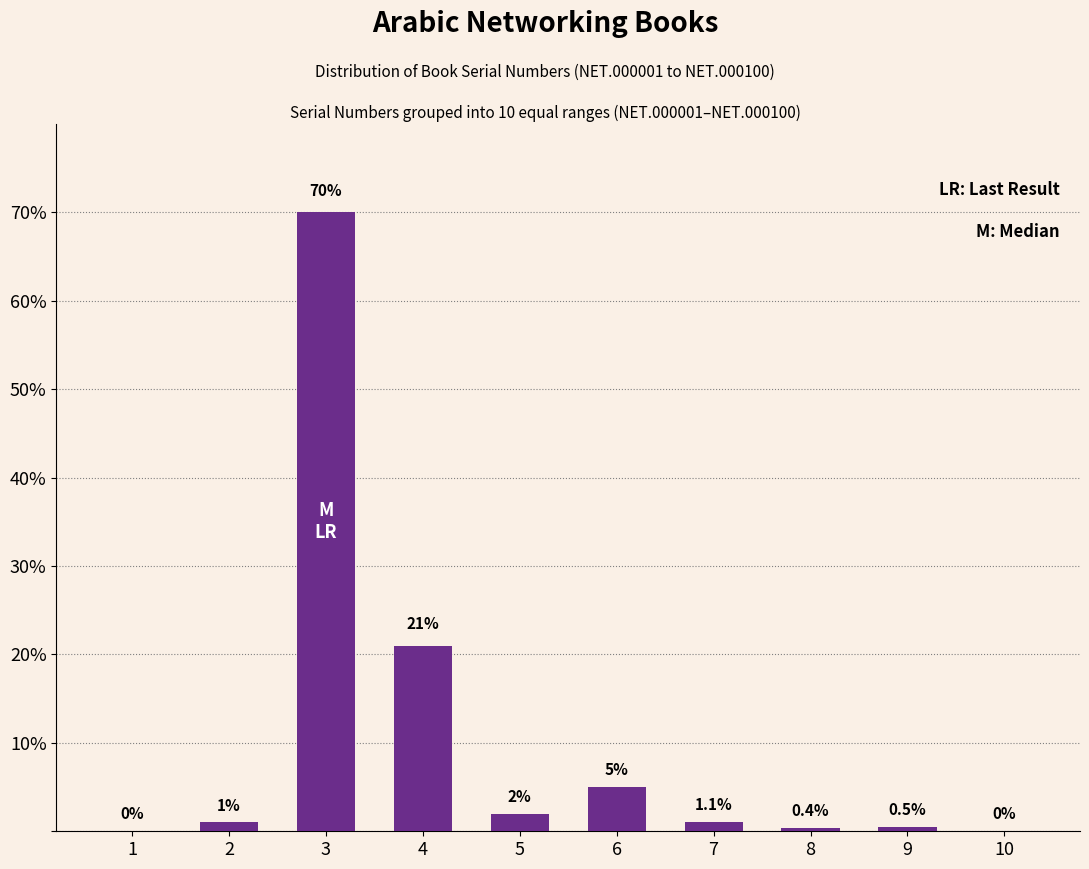

Reading right to left, list all the values displayed in this chart.

10=0.0	9=0.5	8=0.4	7=1.1	6=5.0	5=2.0	4=21.0	3=70.0	2=1.0	1=0.0